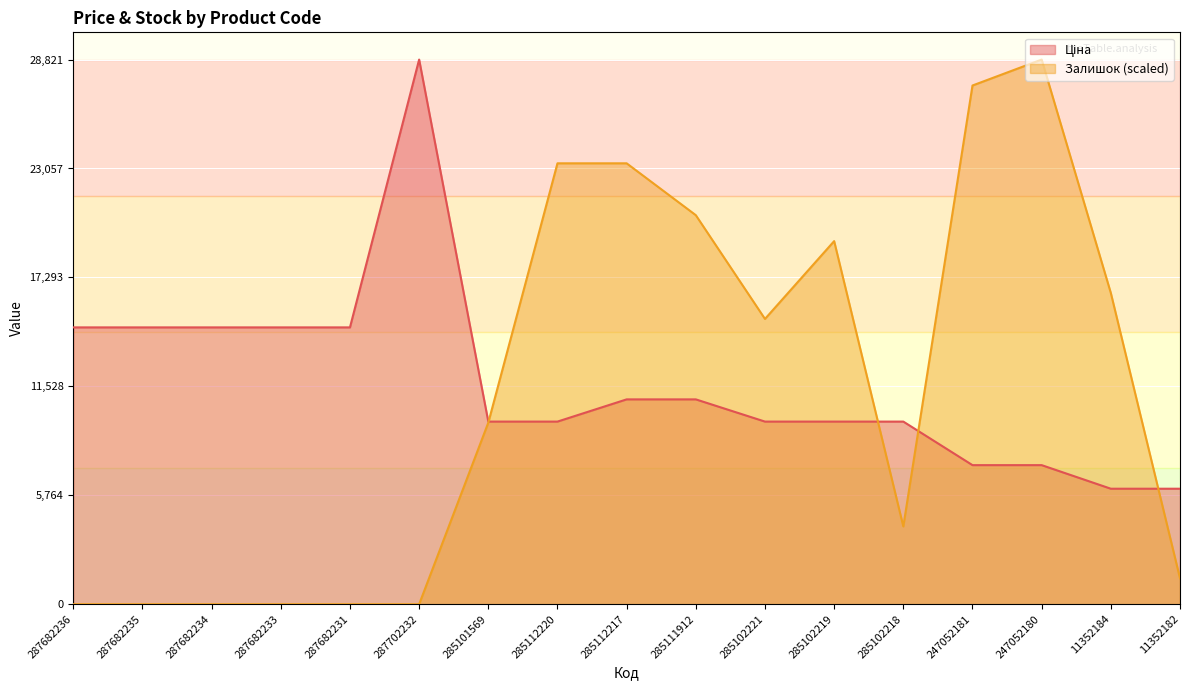

Reading left to right, list all the values displayed in this chart.

Ціна: 287682236=14649.6	287682235=14649.6	287682234=14649.6	287682233=14649.6	287682231=14649.6	287702232=28821.8	285101569=9664.7	285112220=9664.7	285112217=10840.1	285111912=10840.1	285102221=9664.7	285102219=9664.7	285102218=9664.7	247052181=7360.2	247052180=7360.2	11352184=6112.5	11352182=6112.5
Залишок: 287682236=0.0	287682235=0.0	287682234=0.0	287682233=0.0	287682231=0.0	287702232=0.0	285101569=9607.3	285112220=23331.9	285112217=23331.9	285111912=20587.0	285102221=15097.1	285102219=19214.5	285102218=4117.4	247052181=27449.3	247052180=28821.8	11352184=16469.6	11352182=1372.5